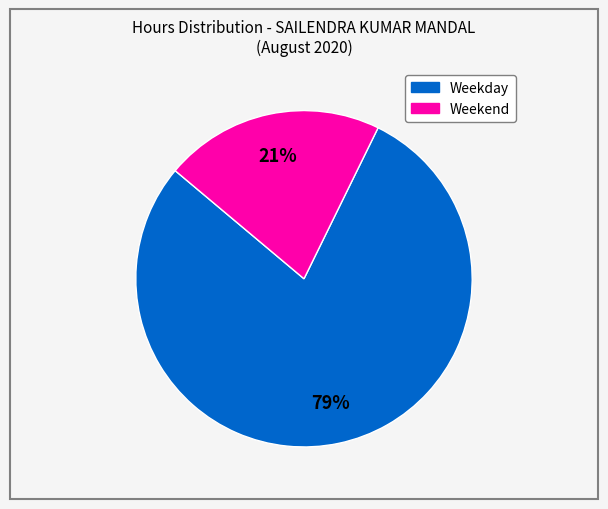

Does any single category account for the majority?

Yes